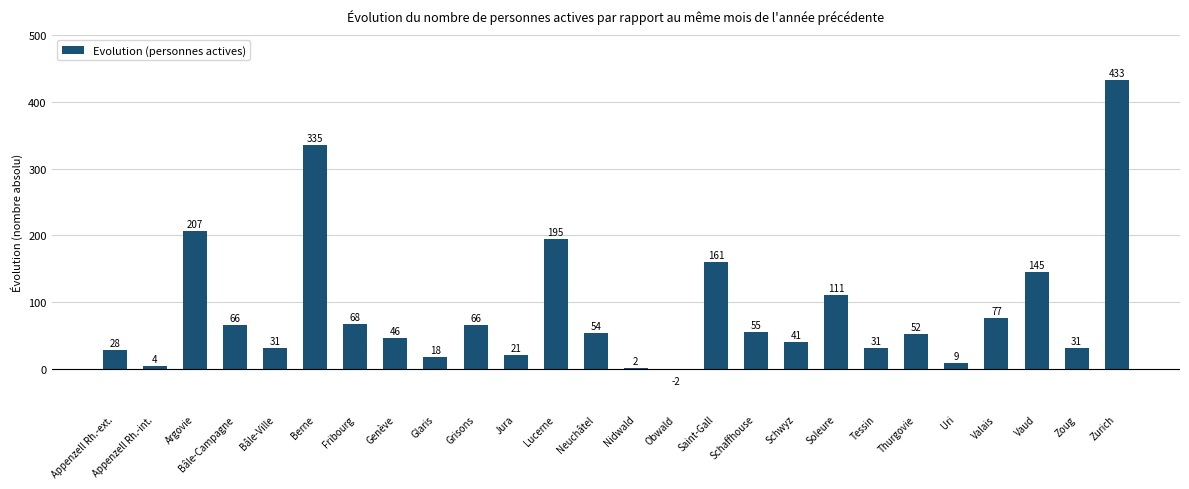

Reading left to right, extract all data points from this chart.

Appenzell Rh.-ext.=28	Appenzell Rh.-int.=4	Argovie=207	Bâle-Campagne=66	Bâle-Ville=31	Berne=335	Fribourg=68	Genève=46	Glaris=18	Grisons=66	Jura=21	Lucerne=195	Neuchâtel=54	Nidwald=2	Obwald=-2	Saint-Gall=161	Schaffhouse=55	Schwyz=41	Soleure=111	Tessin=31	Thurgovie=52	Uri=9	Valais=77	Vaud=145	Zoug=31	Zurich=433